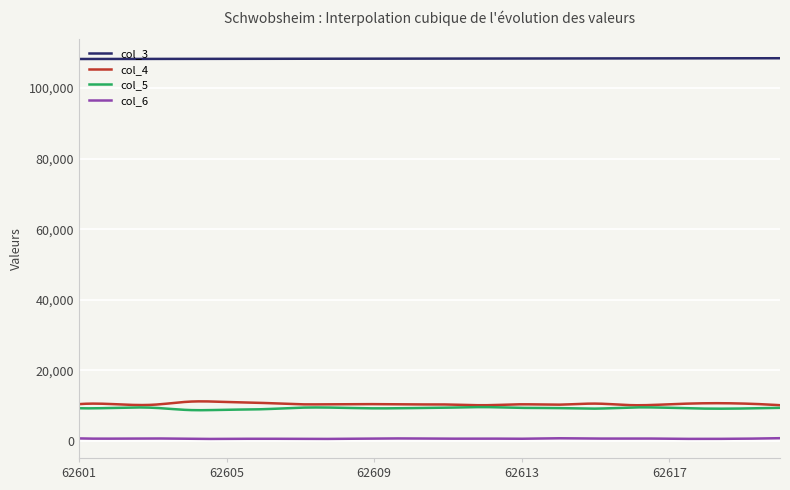

Which series has the largest total across all categories?

col_3